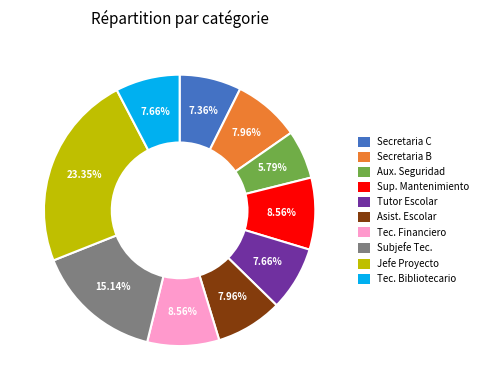

Does any single category account for the majority?

No